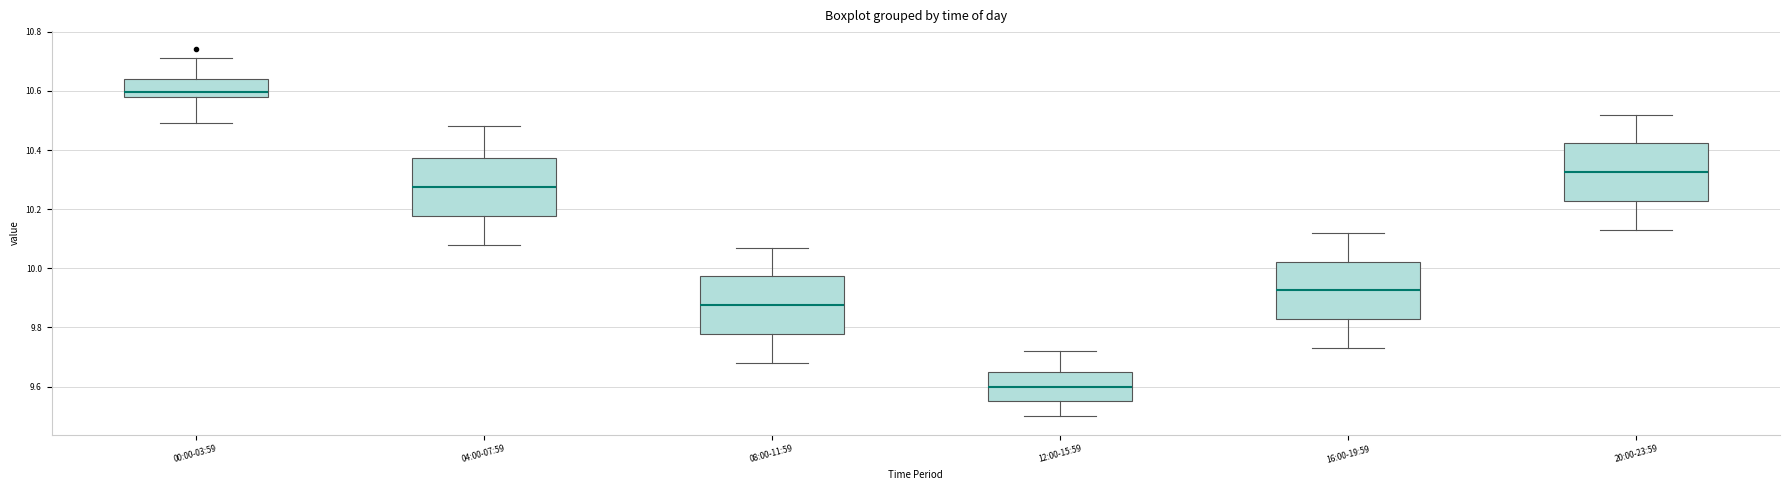

Reading left to right, read every box against the y-axis: the position of its median line, the range the box covers, and the ends of its whiskers. The values are not printed on the chart, so give them approximately, as read against the axis.

00:00-03:59: median 10.60, box 10.58 to 10.64, whiskers 10.50 to 10.72
04:00-07:59: median 10.28, box 10.18 to 10.38, whiskers 10.08 to 10.48
08:00-11:59: median 9.88, box 9.78 to 9.98, whiskers 9.68 to 10.08
12:00-15:59: median 9.60, box 9.56 to 9.66, whiskers 9.50 to 9.72
16:00-19:59: median 9.92, box 9.82 to 10.02, whiskers 9.74 to 10.12
20:00-23:59: median 10.32, box 10.22 to 10.42, whiskers 10.14 to 10.52